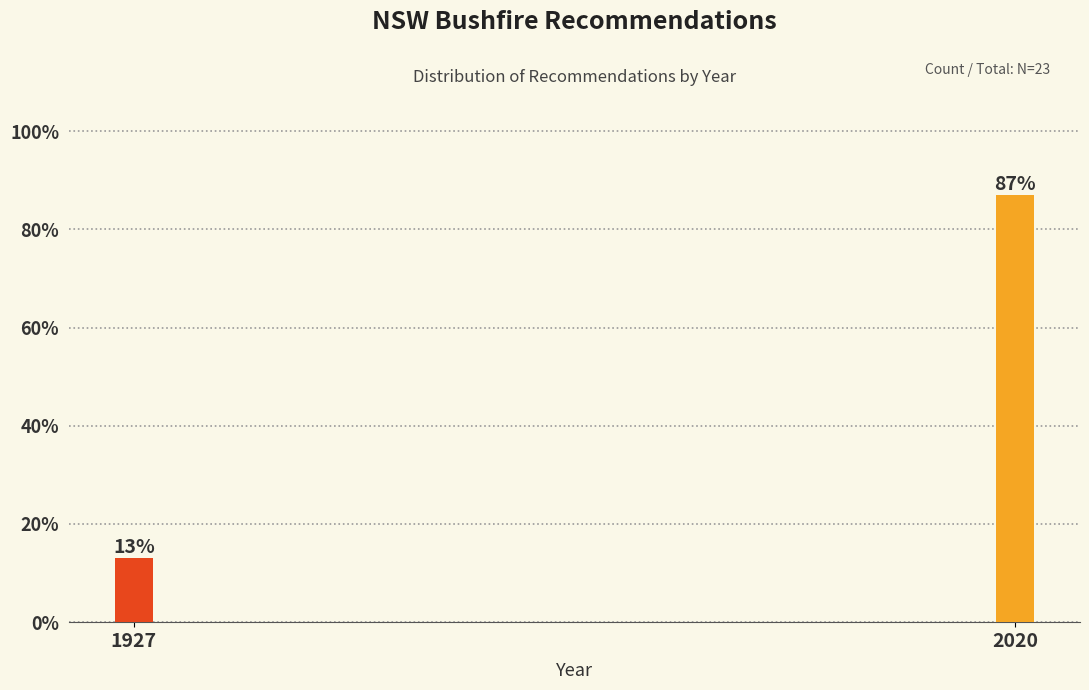

Reading right to left, list all the values displayed in this chart.

87.0	13.0